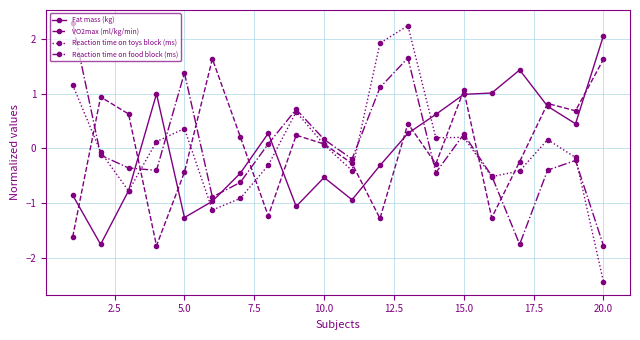

Is this an area chart (filled region under the line)?

No